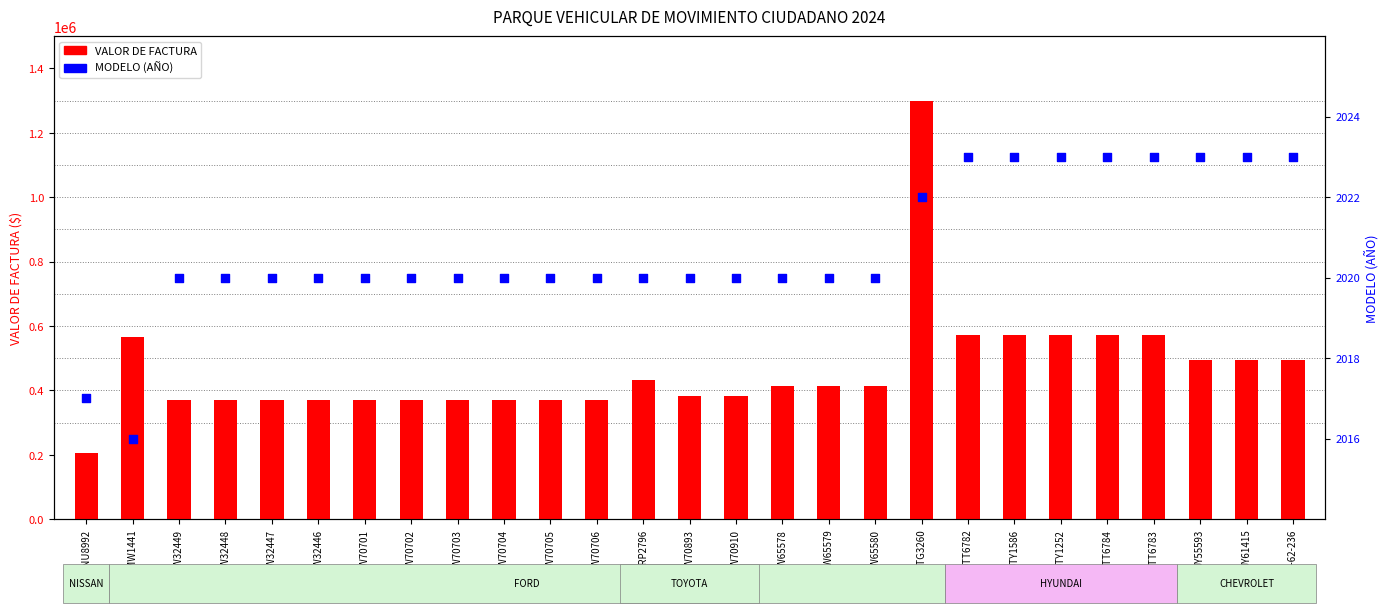

Is the value of MODELO (AÑO) at JW70910 greater than the value of VALOR DE FACTURA at JW70893?

No